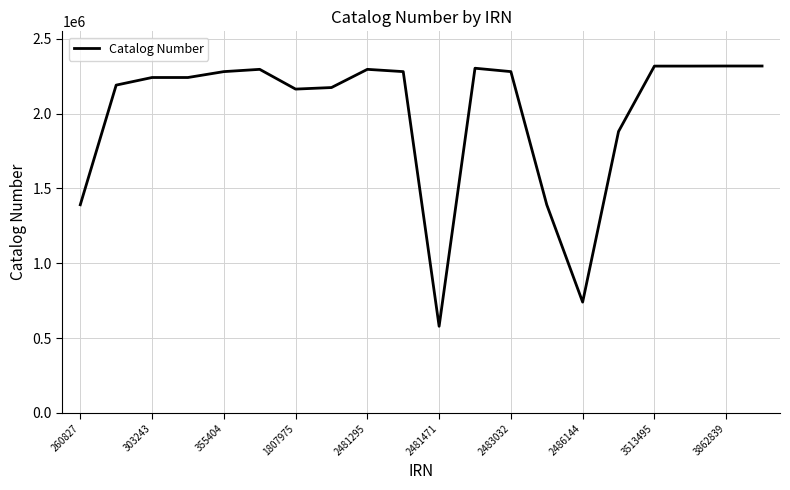

What is the smallest value displayed?

578698